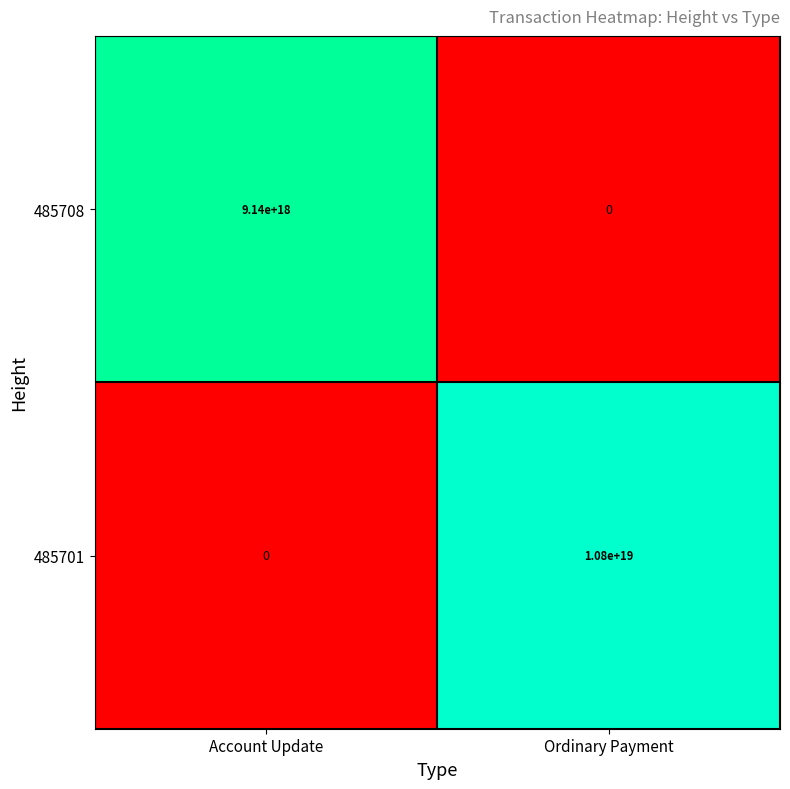

At which label is 485701 closest to 5400000000000000000?

Account Update